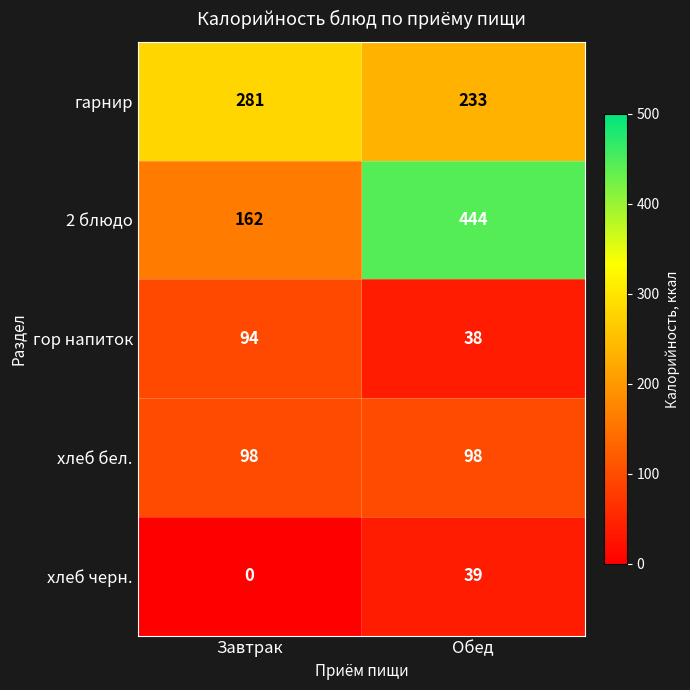

At how many categories does at least one series exceed 311?

1